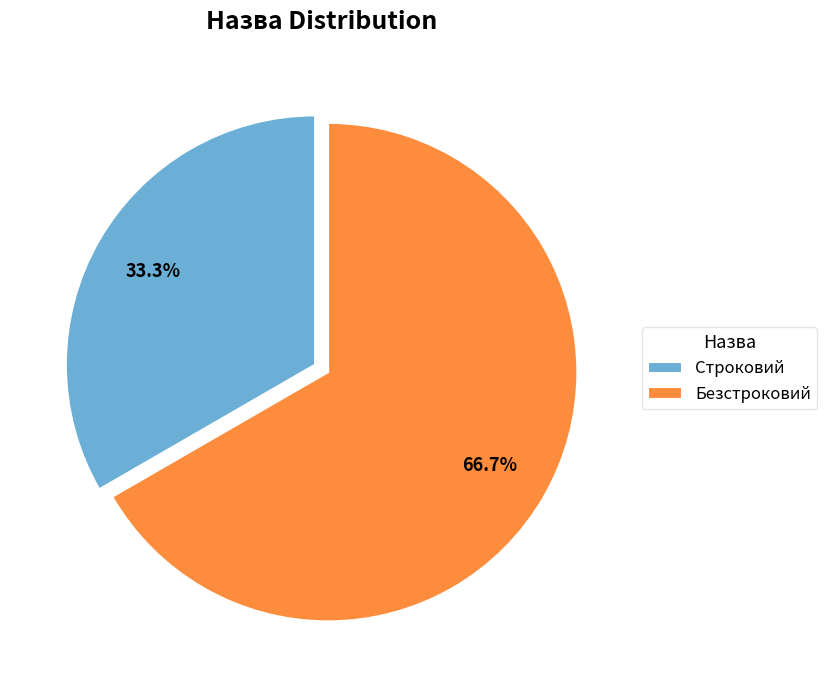

The Строковий slice represents 39% of the pie. True or false?

False